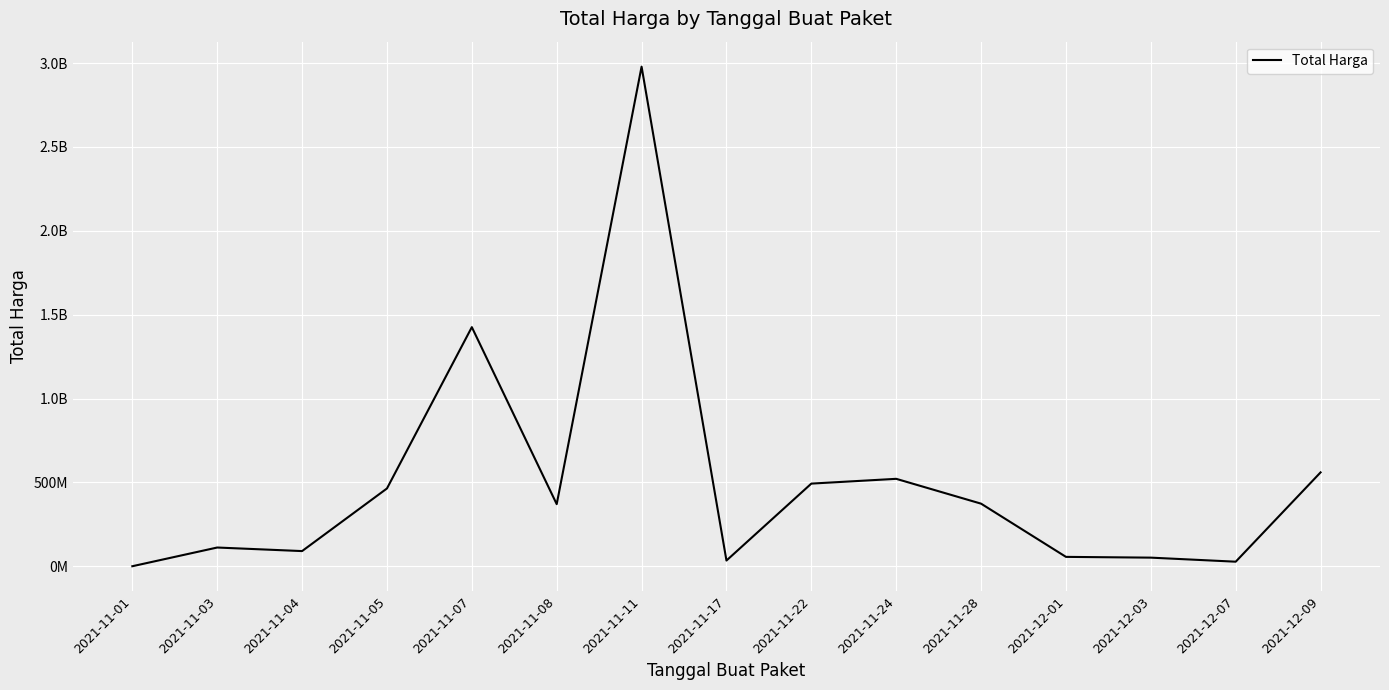

Which label corresponds to the smallest value in the chart?

2021-11-01